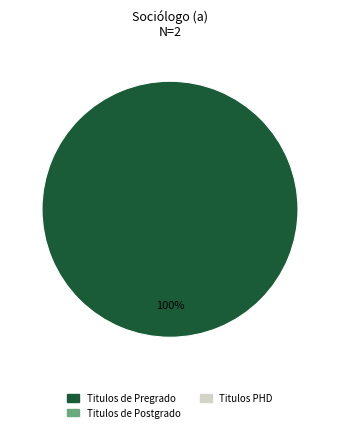

Does any single category account for the majority?

Yes